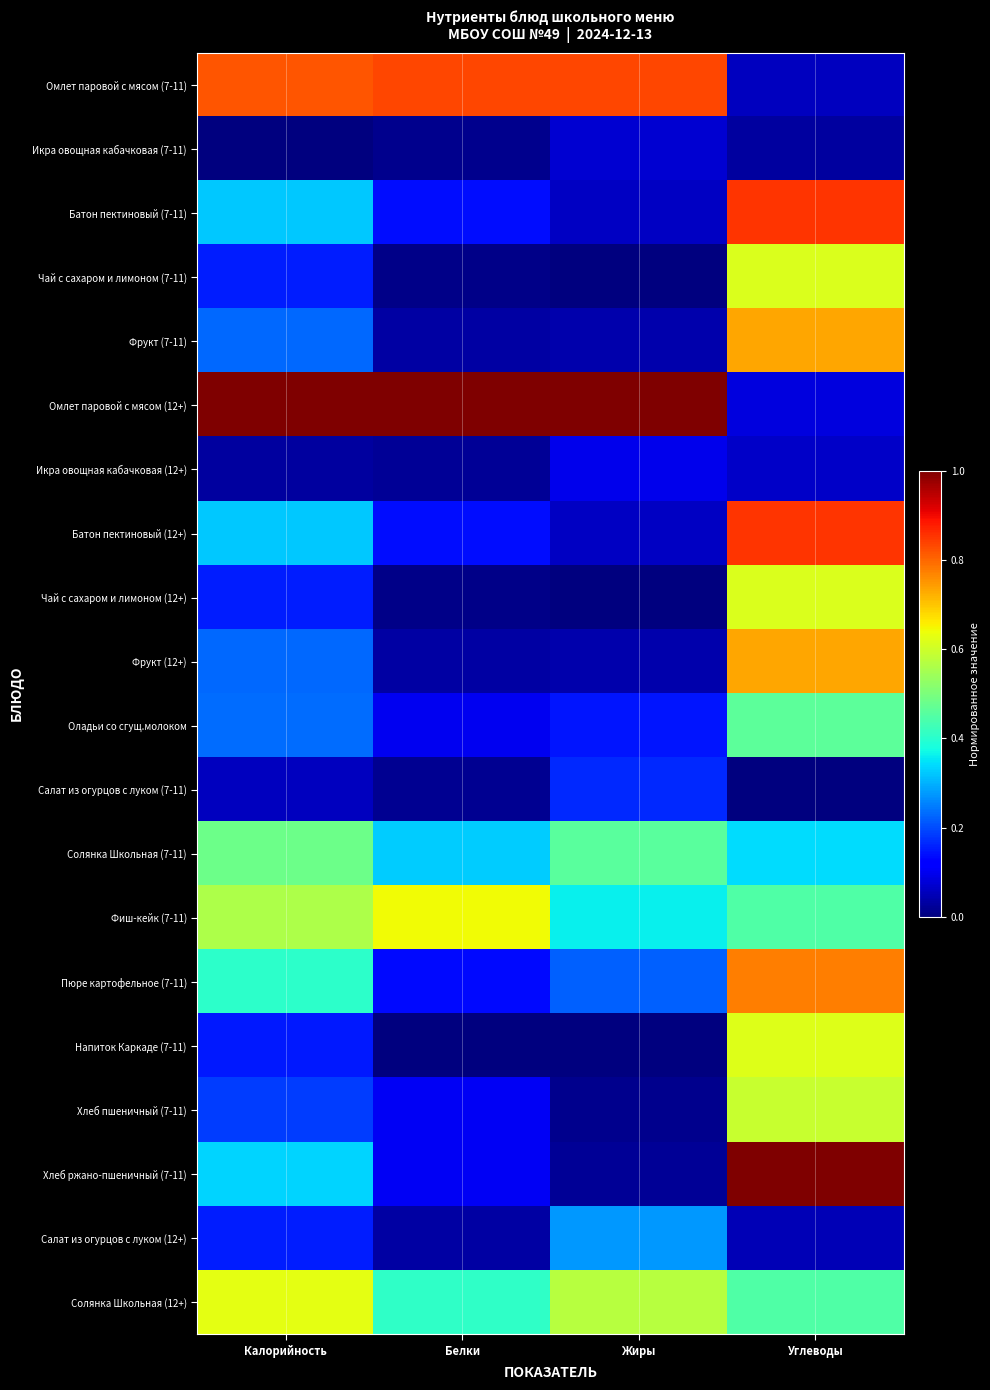

What is the greatest value displayed?

1.0